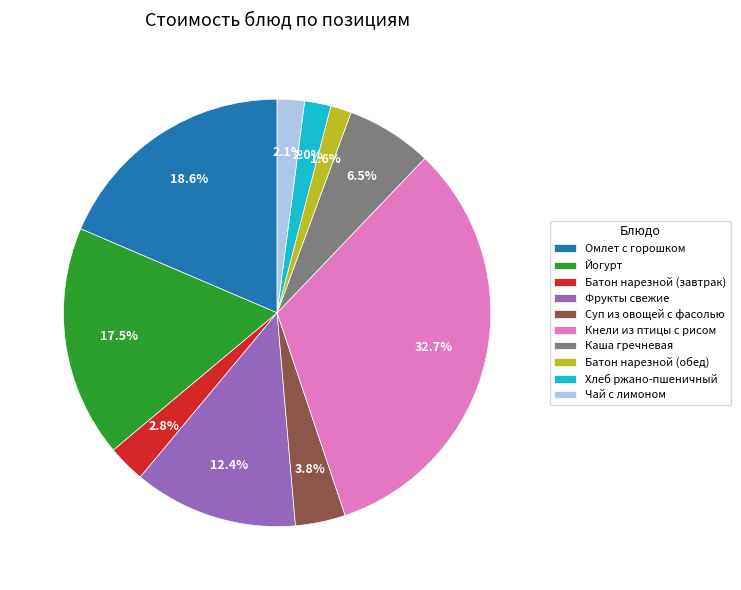

What is the ratio of the value at Йогурт to the value at Фрукты свежие?

1.4